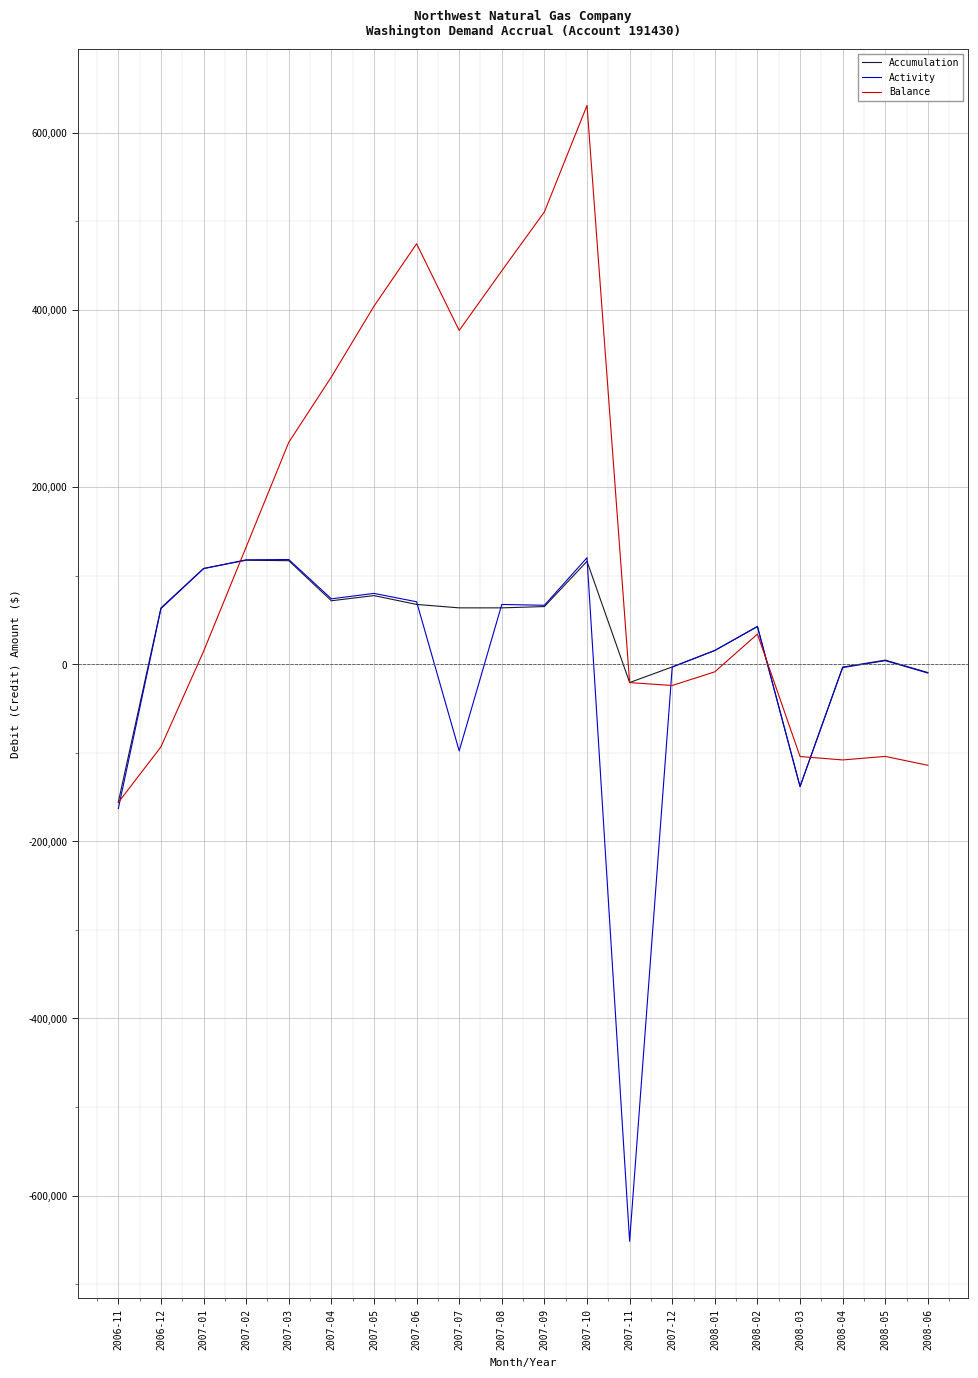

Where does the Balance series first go above 33978?

2007-02